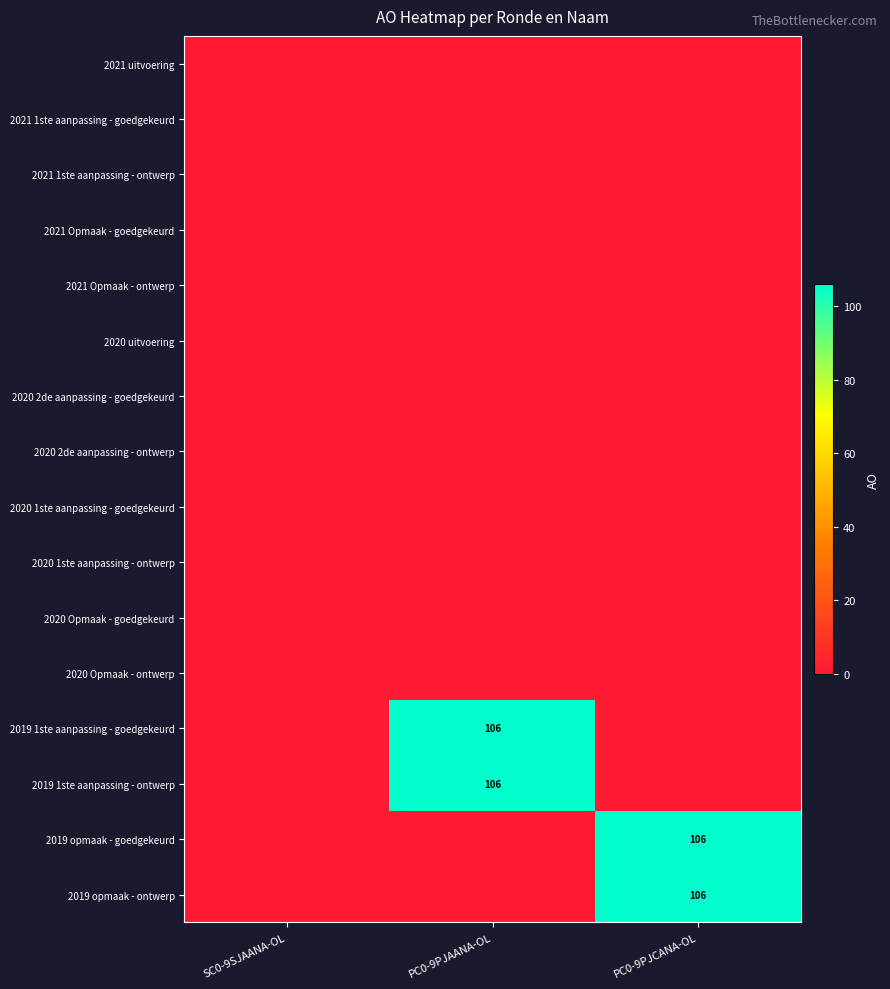

Is it true that 2019 opmaak - goedgekeurd equals 56 at PC0-9PJCANA-OL?

False